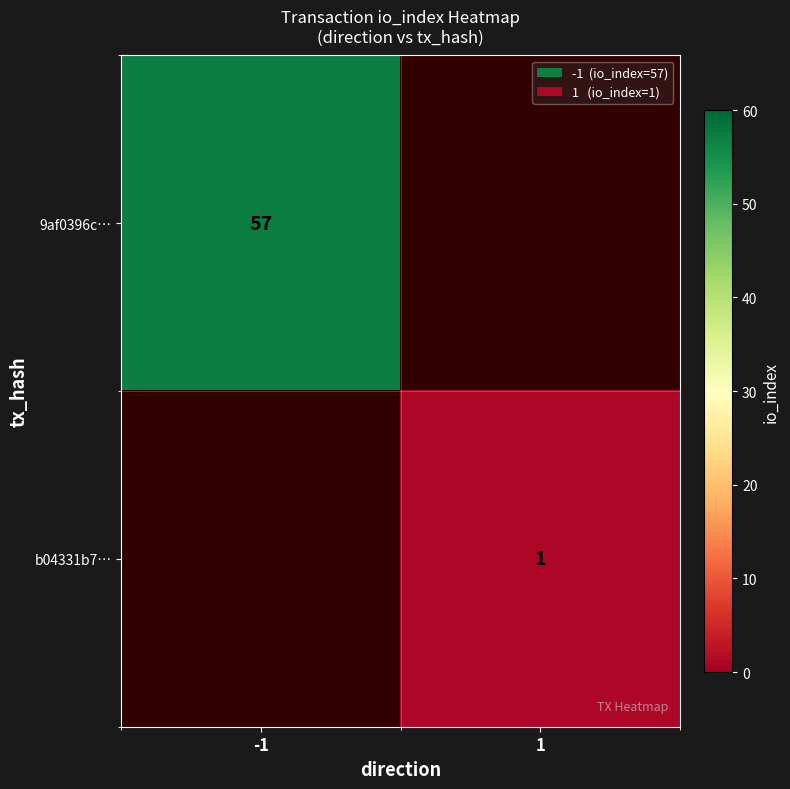

The 9af0396c… series shows 57 at -1. True or false?

True